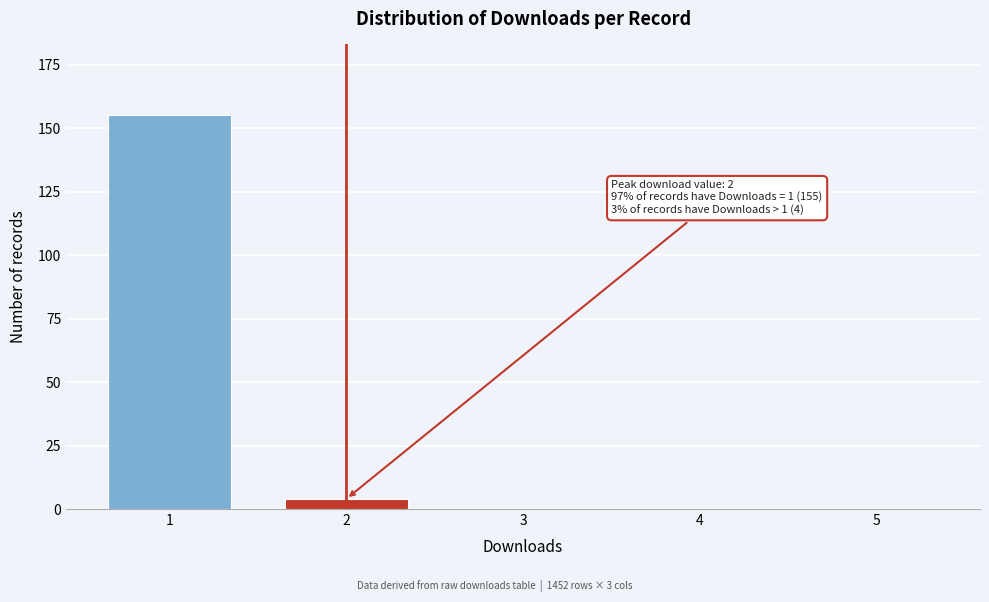

Reading right to left, transcribe all the data shown in this chart.

5=0	4=0	3=0	2=4	1=155